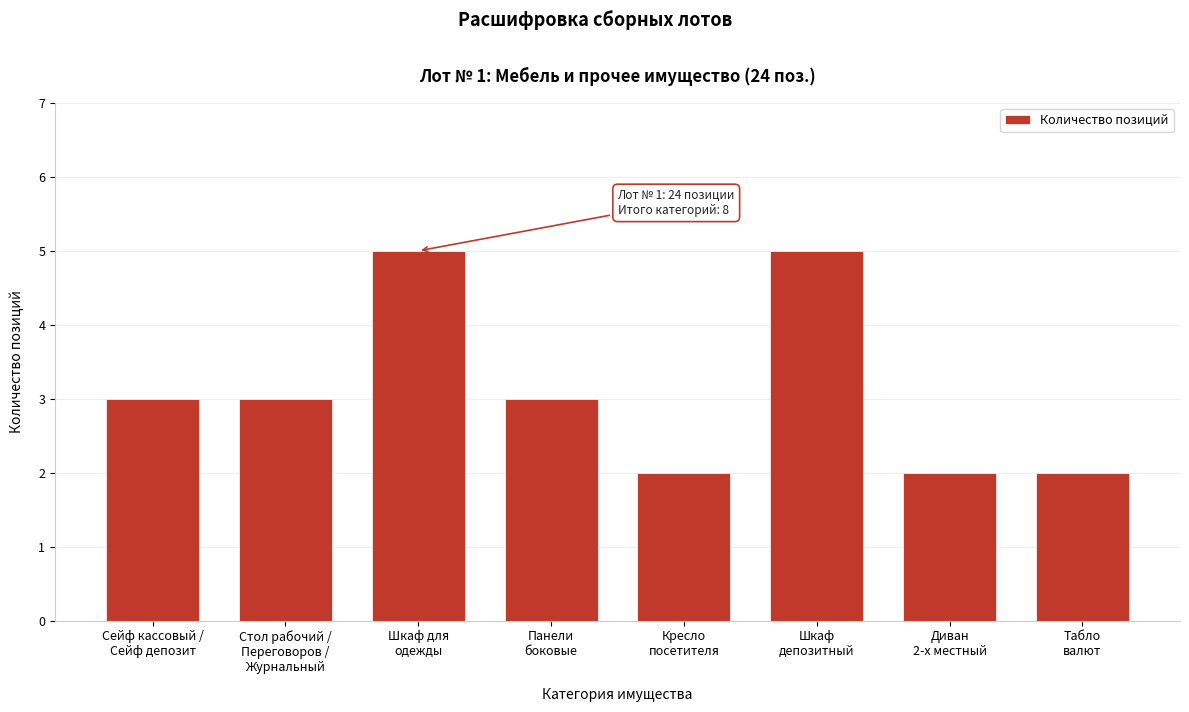

Reading left to right, what are all the values shown in this chart?

3	3	5	3	2	5	2	2